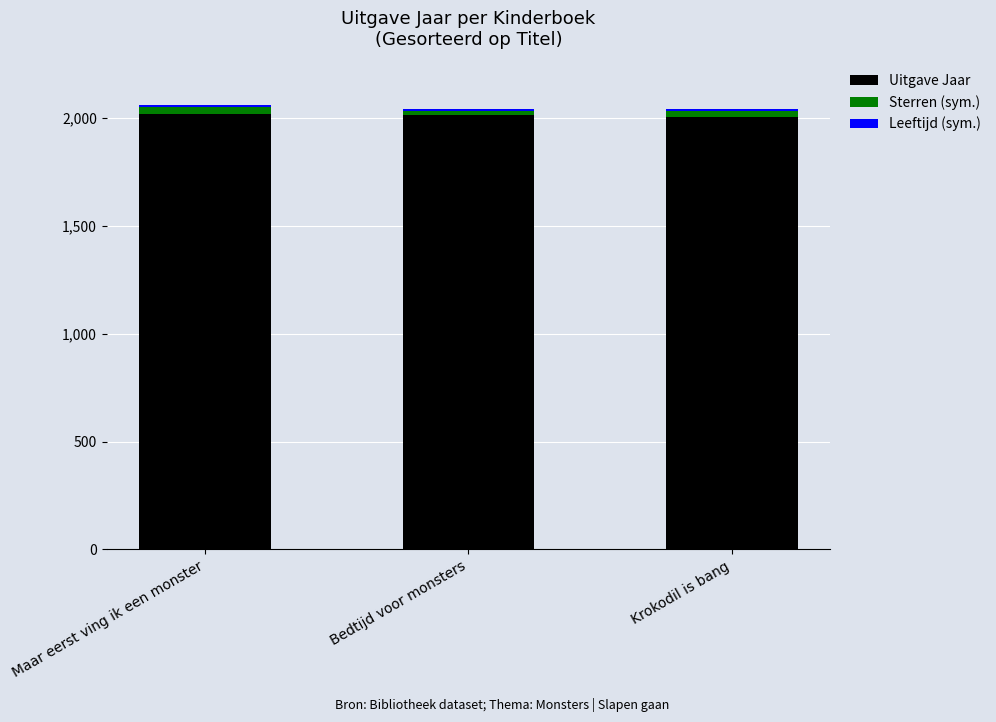

What is the highest value of the Uitgave Jaar series?

2019